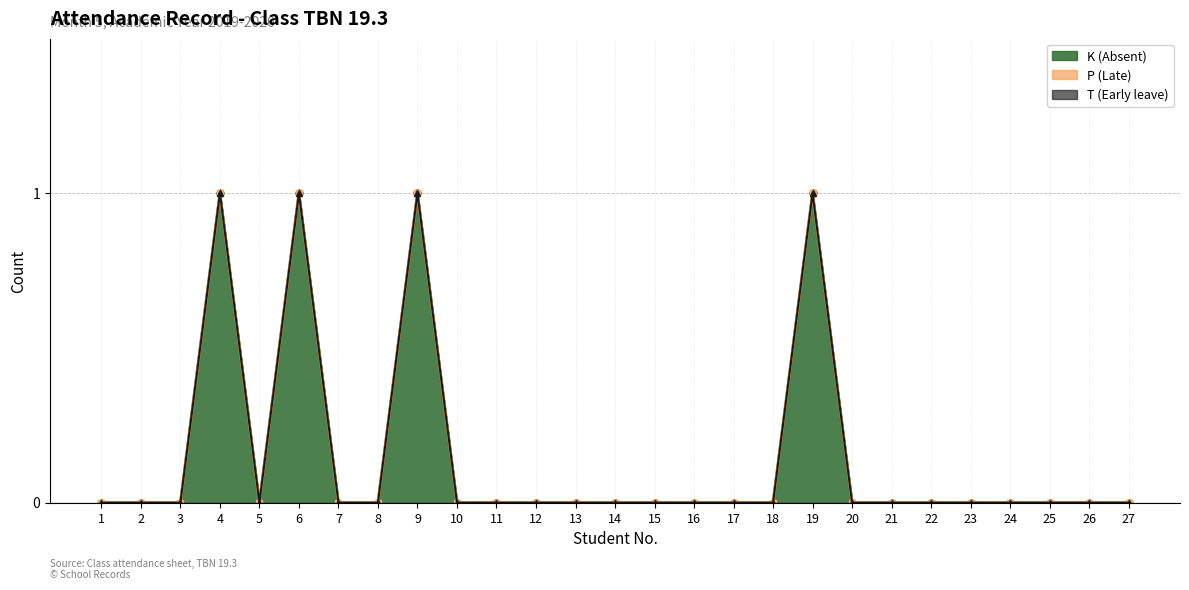

Is the value of T (Early leave) at 25 greater than the value of P (Late) at 12?

No